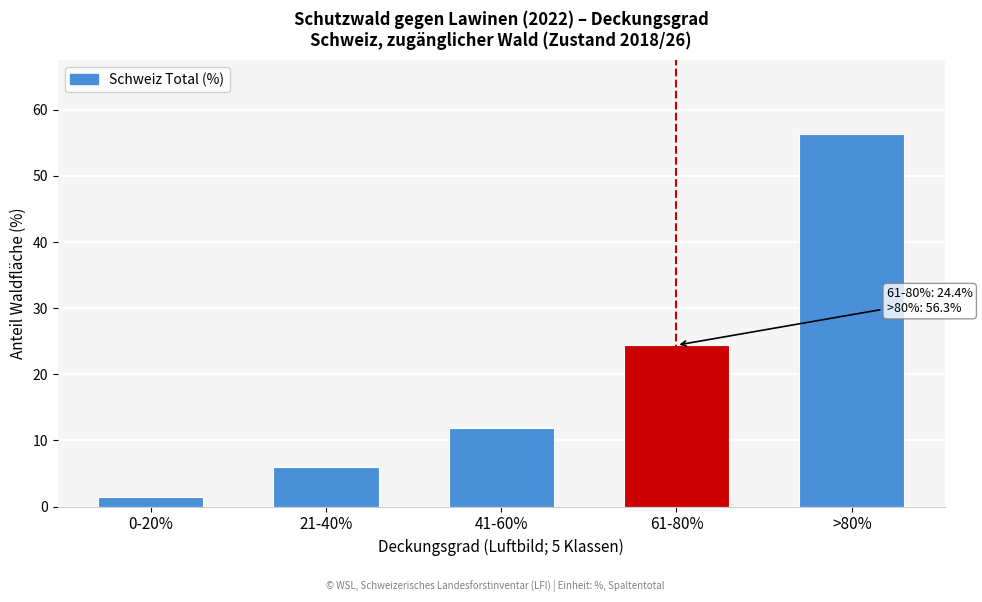

Reading left to right, what are all the values shown in this chart?

1.5	6.0	11.9	24.4	56.3